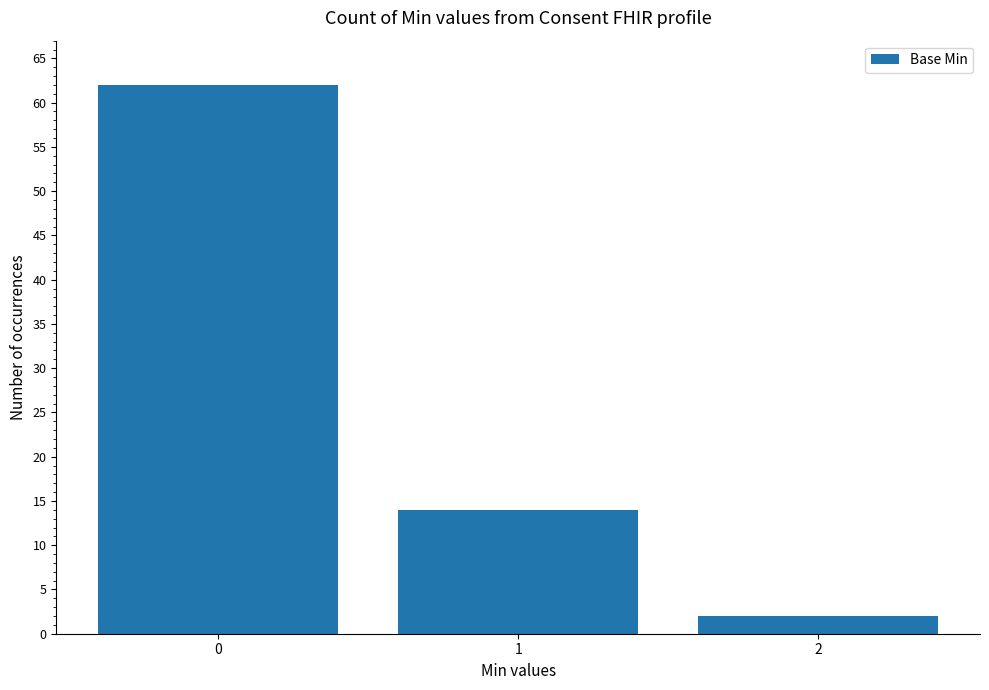

How many bars are there in total?

3